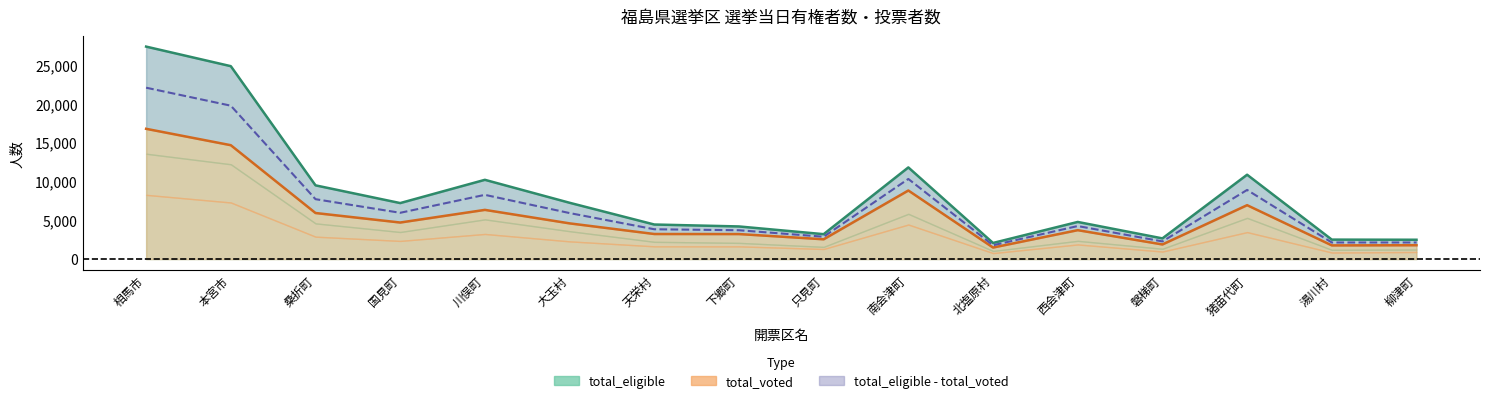

The value of total_eligible at 湯川村 is 2501. True or false?

True